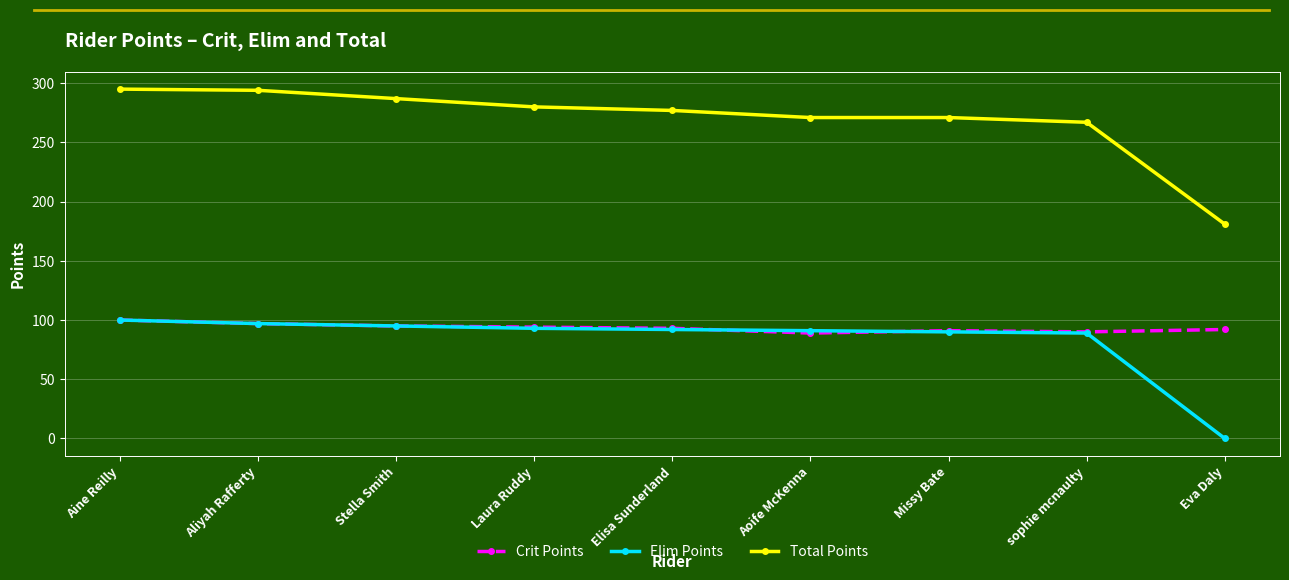

What is the total value across all series at Aoife McKenna?

451